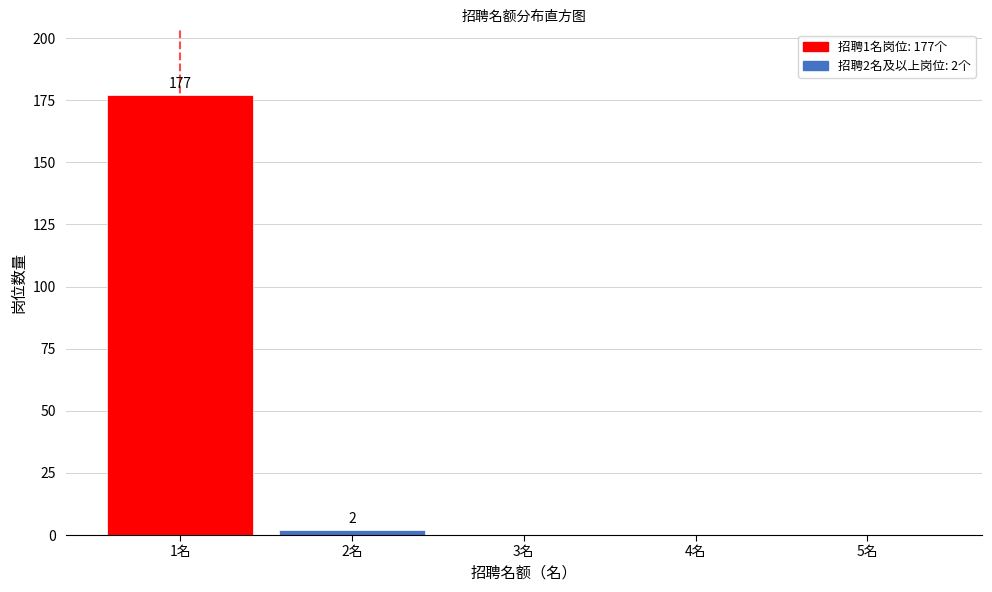

Reading left to right, extract all data points from this chart.

1名=177	2名=2	3名=0	4名=0	5名=0